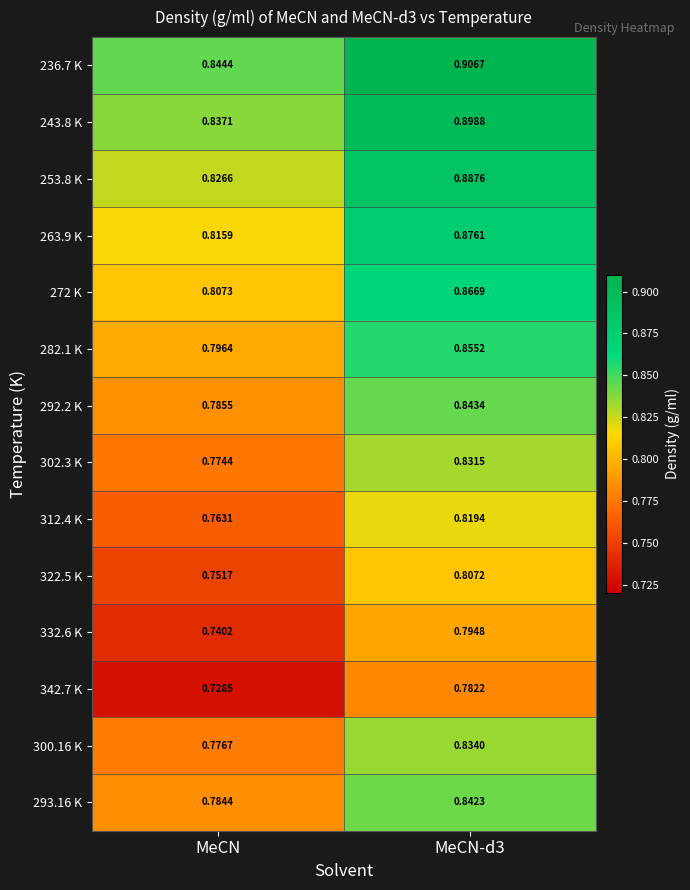

Is the value of 342.7 K at MeCN-d3 greater than the value of 312.4 K at MeCN?

Yes